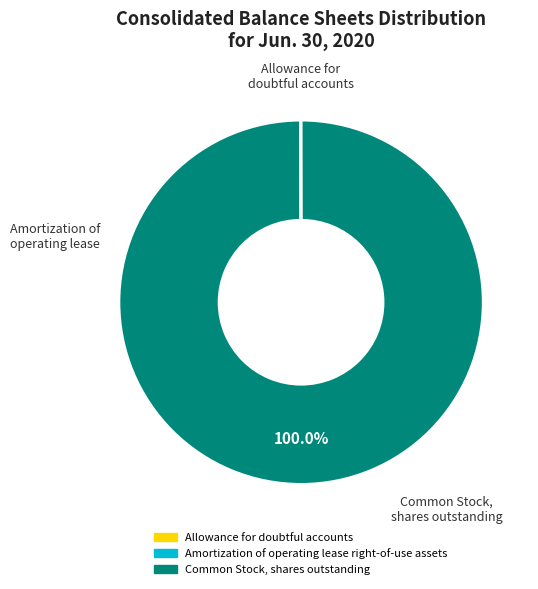

How many segments does this pie chart have?

3